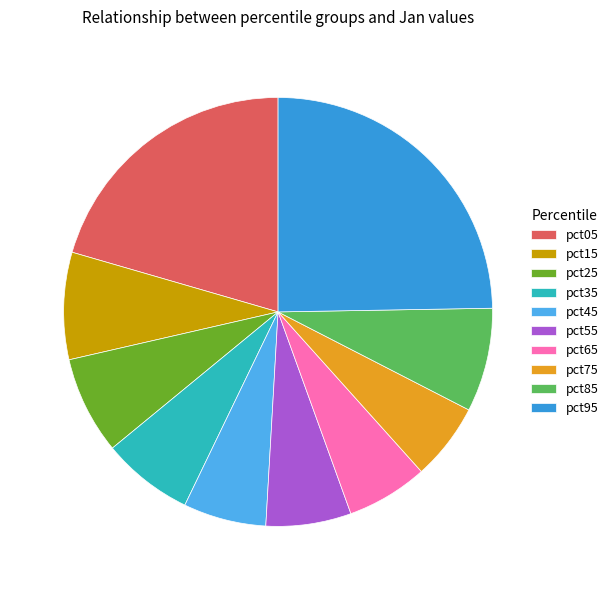

The pct95 slice represents 25% of the pie. True or false?

True